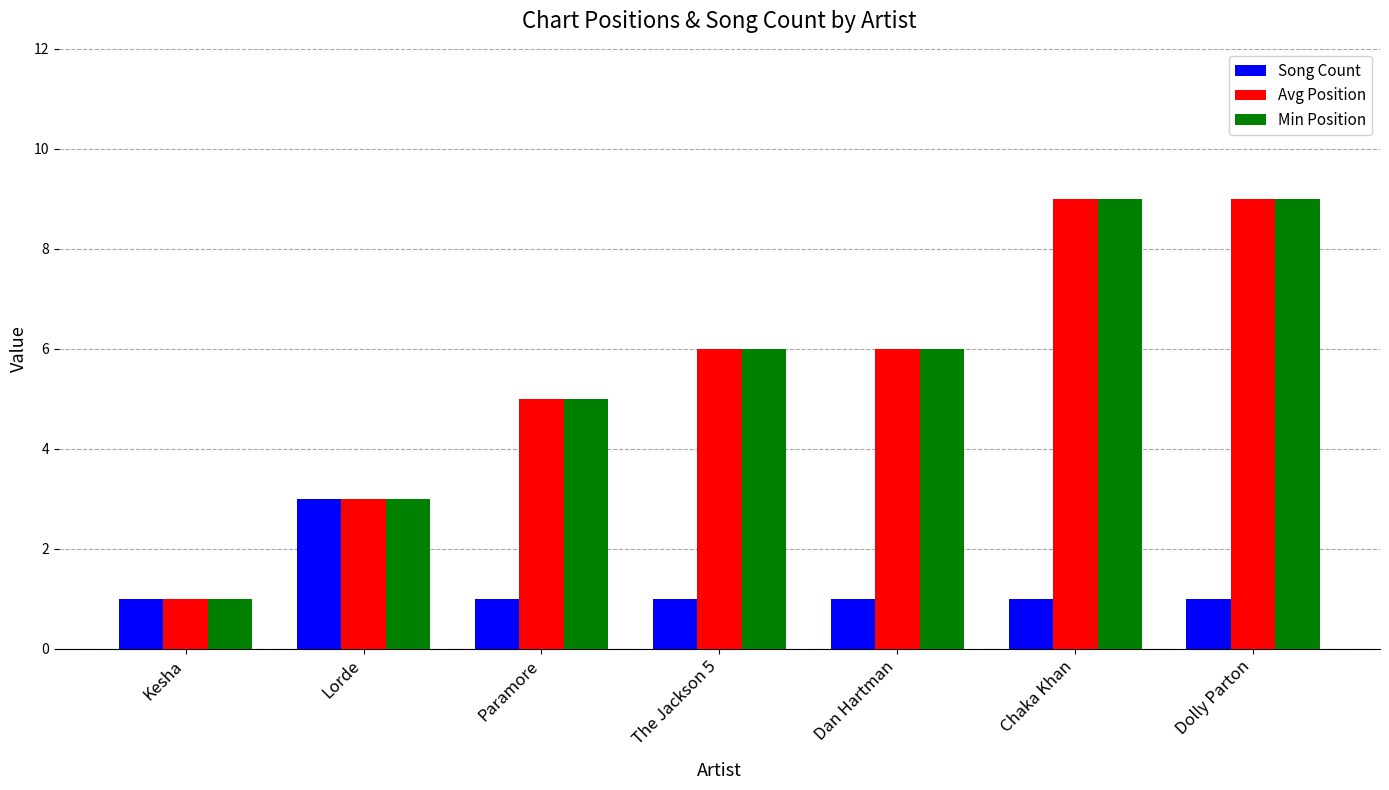

How many distinct data groups are displayed?

3